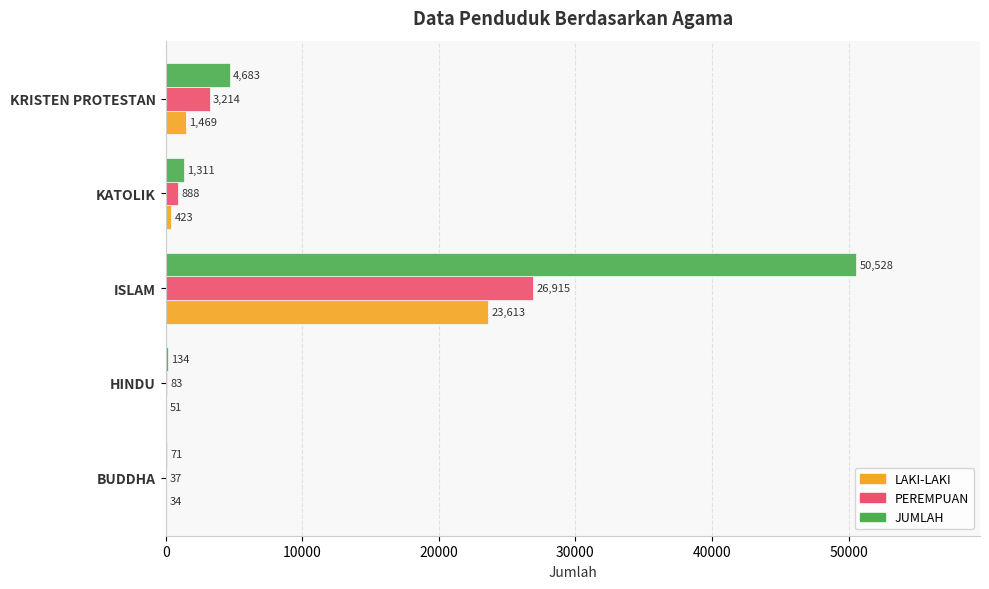

Which series has the widest spread of values?

JUMLAH